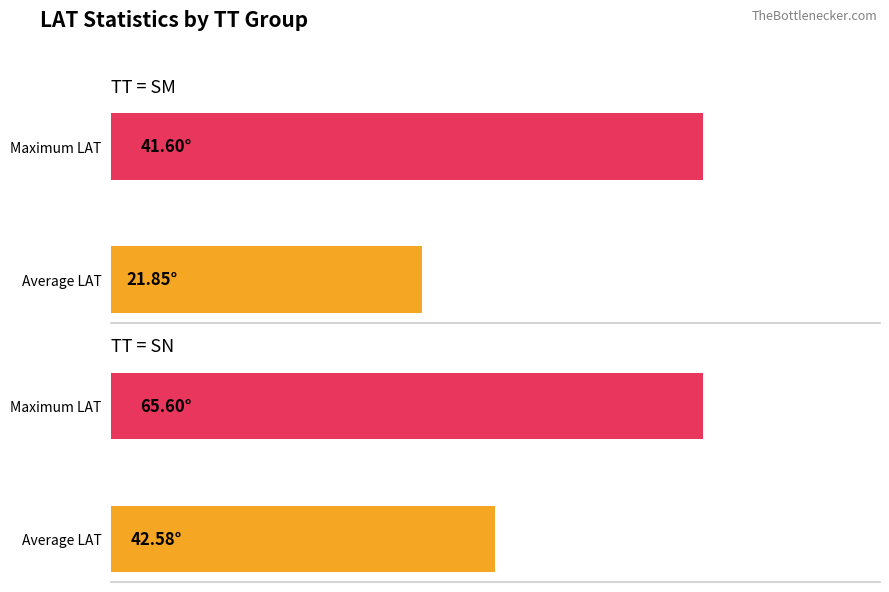

What is the value of the SM bar at the 2nd from the left?

41.6